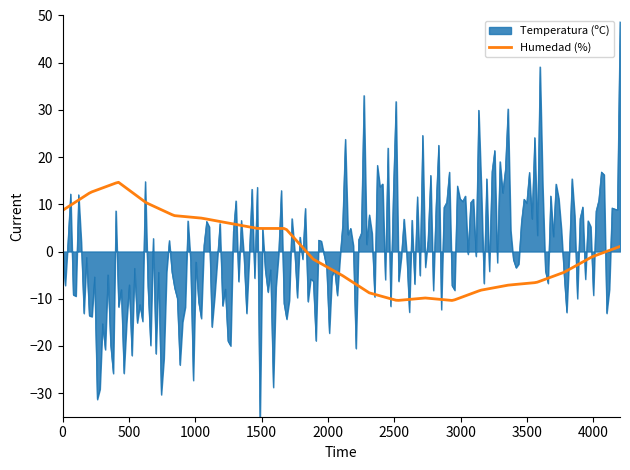

Does the chart have visible grid lines?

No